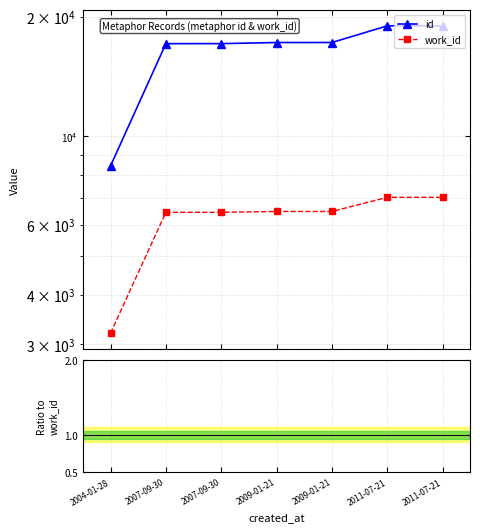

List the labels in order of id / work_id value, largest first.

2011-07-21, 2011-07-21, 2009-01-21, 2009-01-21, 2007-09-30, 2007-09-30, 2004-01-28